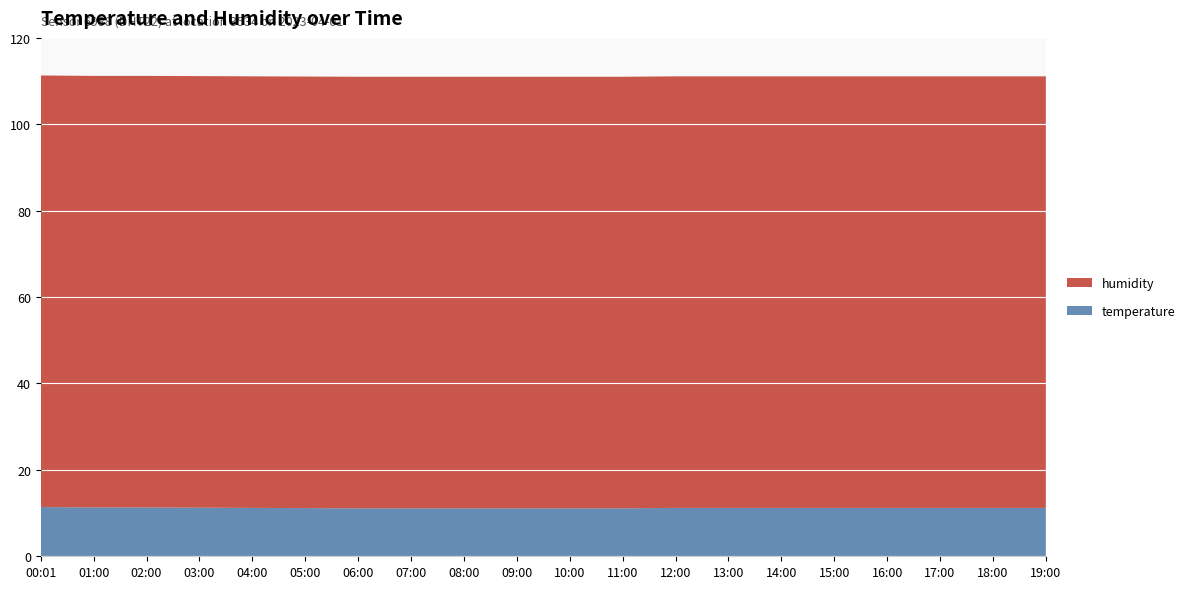

Reading left to right, list all the values displayed in this chart.

temperature: 00:01=11.4	01:00=11.3	02:00=11.3	03:00=11.2	04:00=11.2	05:00=11.2	06:00=11.1	07:00=11.1	08:00=11.1	09:00=11.1	10:00=11.1	11:00=11.1	12:00=11.2	13:00=11.2	14:00=11.2	15:00=11.2	16:00=11.2	17:00=11.2	18:00=11.2	19:00=11.2
humidity: 00:01=99.9	01:00=99.9	02:00=99.9	03:00=99.9	04:00=99.9	05:00=99.9	06:00=99.9	07:00=99.9	08:00=99.9	09:00=99.9	10:00=99.9	11:00=99.9	12:00=99.9	13:00=99.9	14:00=99.9	15:00=99.9	16:00=99.9	17:00=99.9	18:00=99.9	19:00=99.9